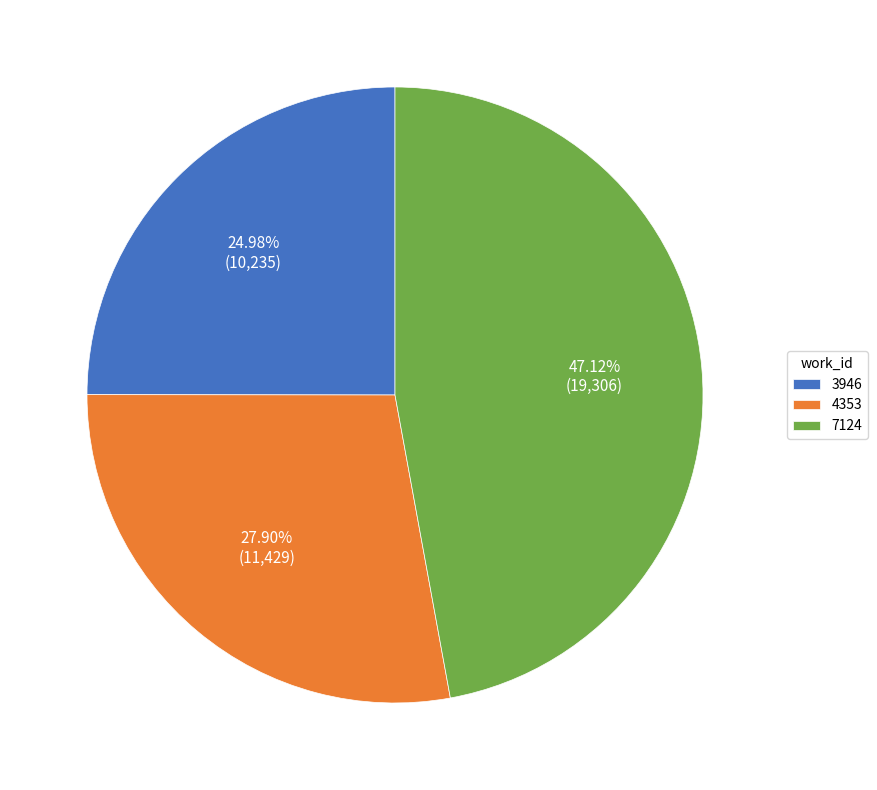

Does 7124 account for over 50% of the chart?

No